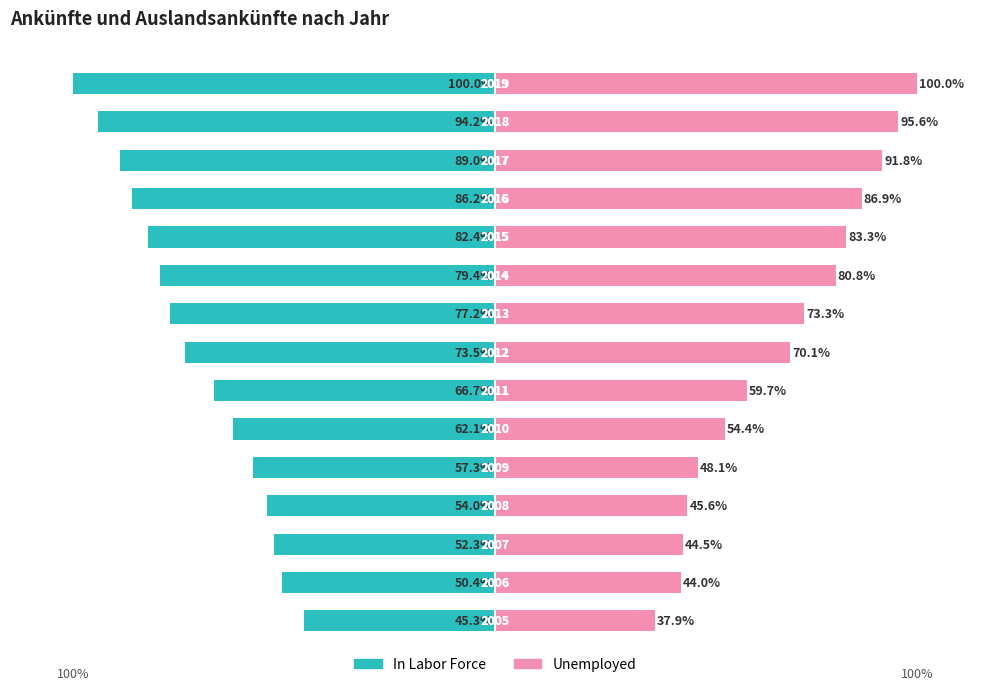

How many data points in Unemployed are above 70?

8